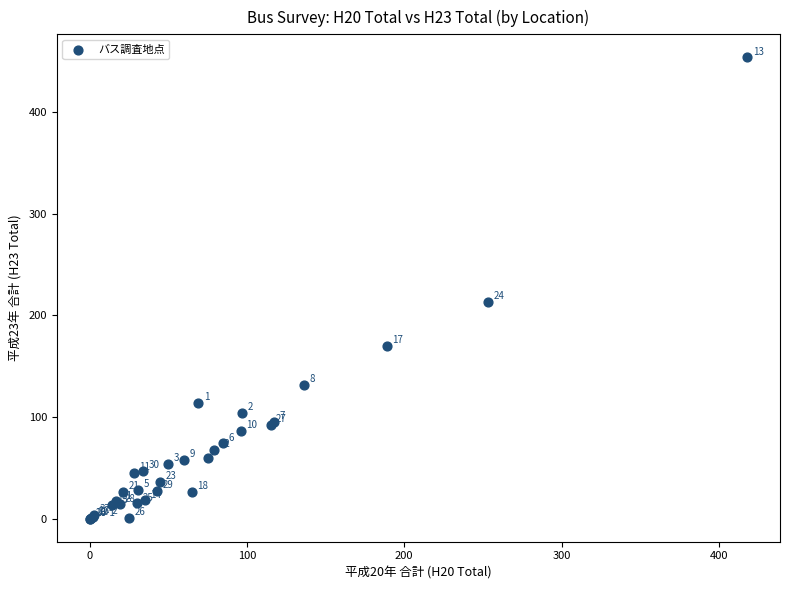

What Y value in the scatter plot is closest to 227?

213